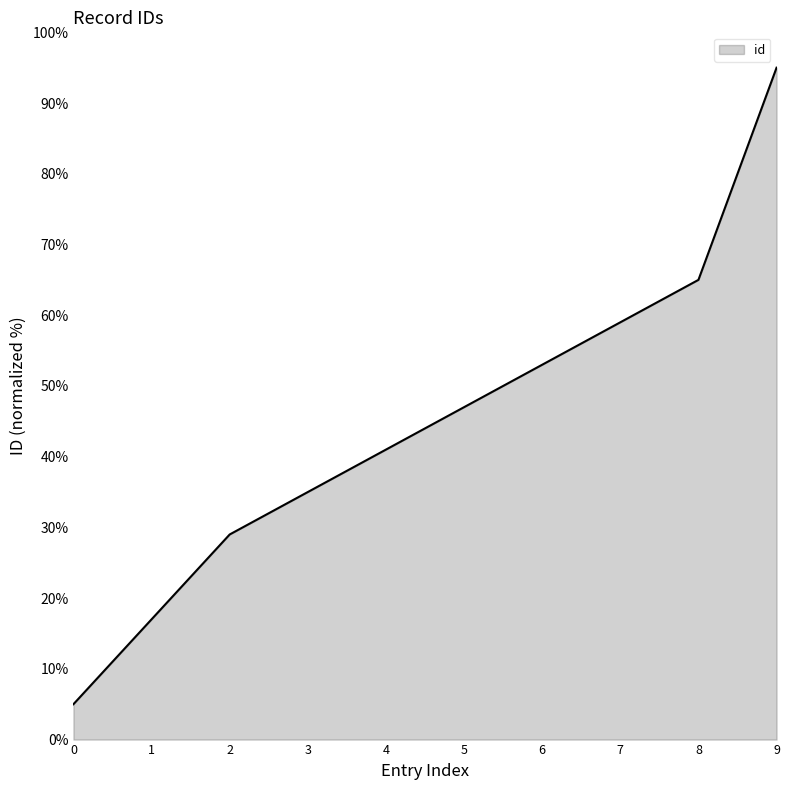

True or false: the data has more than 1 interior local peaks.

False